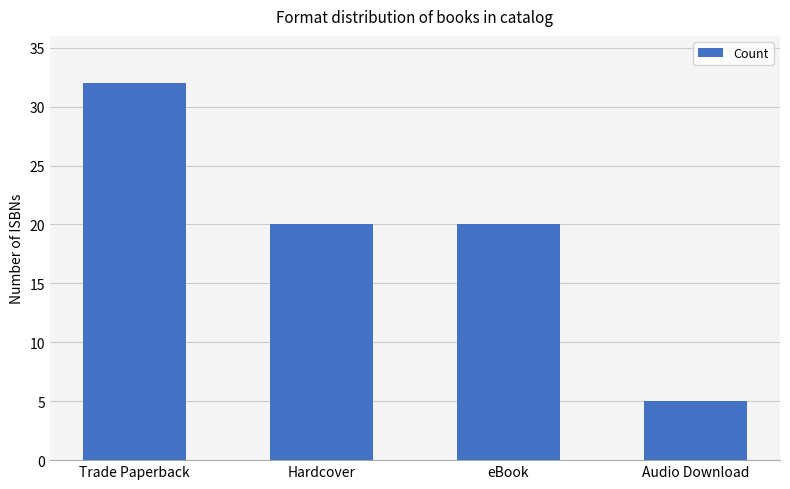

What is the greatest value displayed?

32